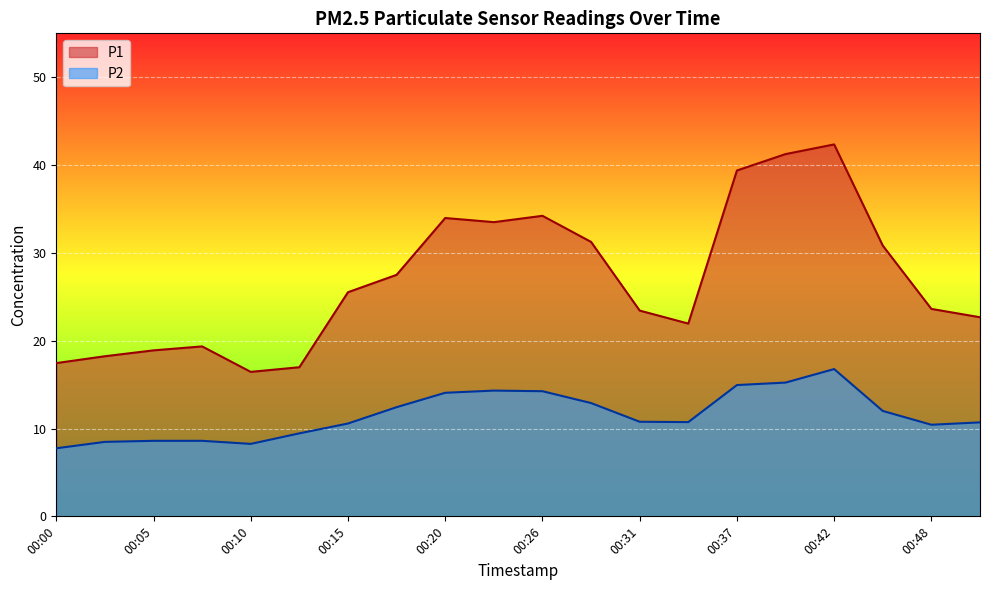

What is the approximate value of P1 at 00:07?

19.4